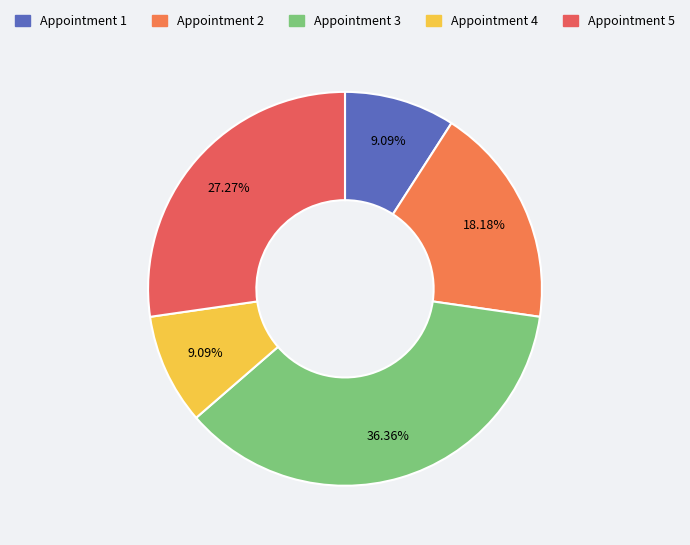

How many slices are in this pie chart?

5